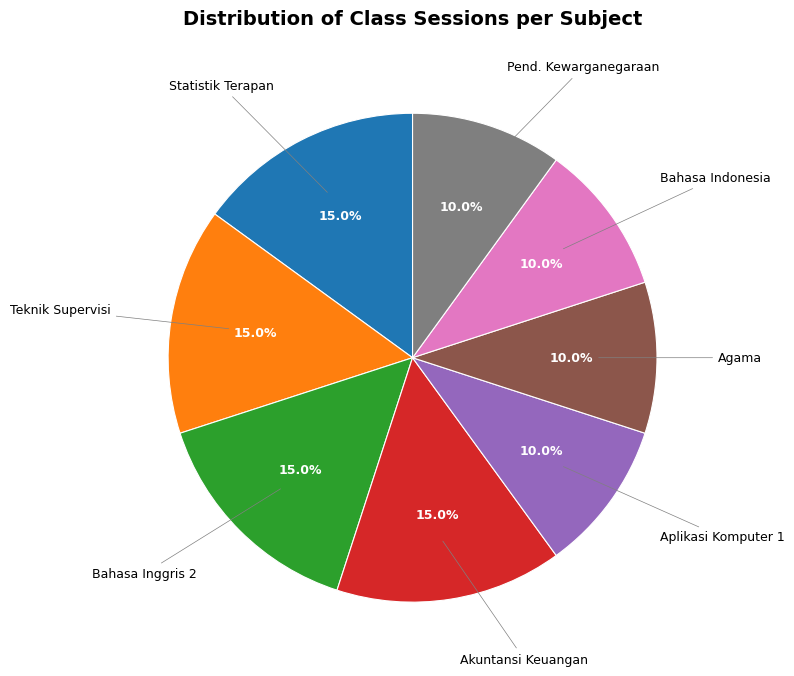

Does Bahasa Inggris 2 represent more than half of the total?

No